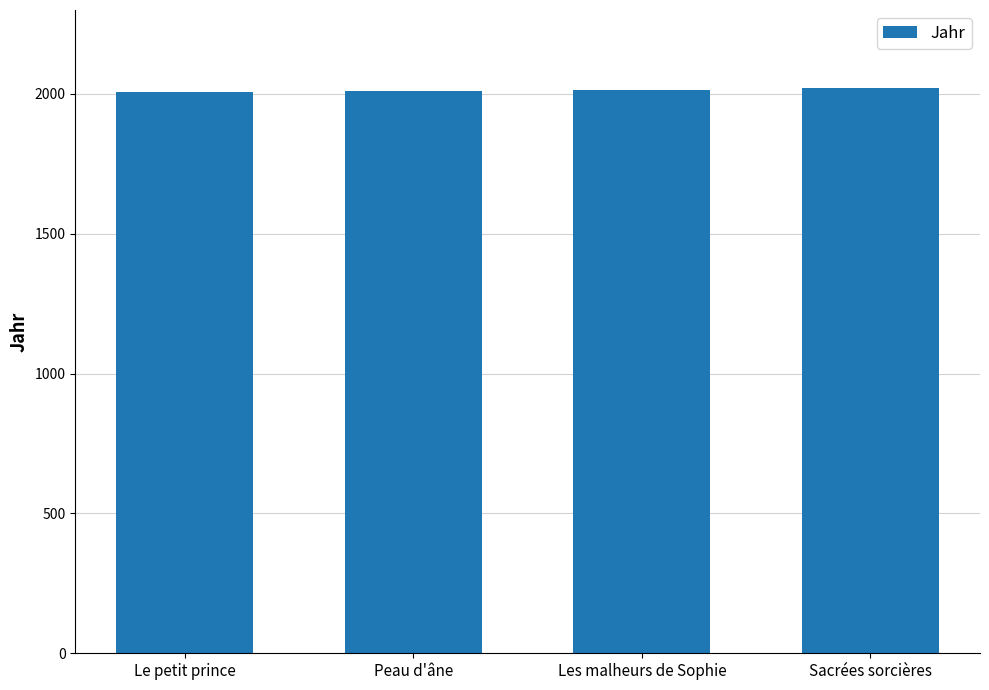

What is the minimum value shown in the chart?

2008